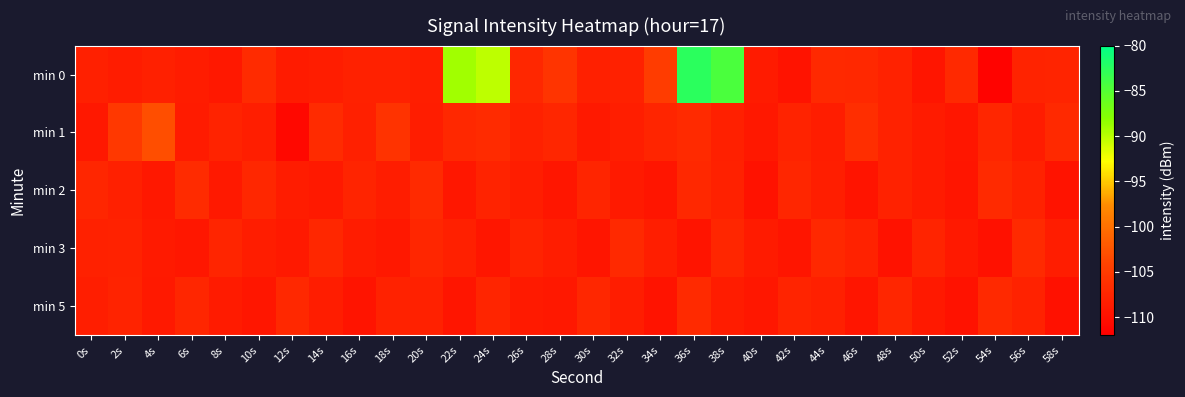

What is the minimum value shown in the chart?

-111.6